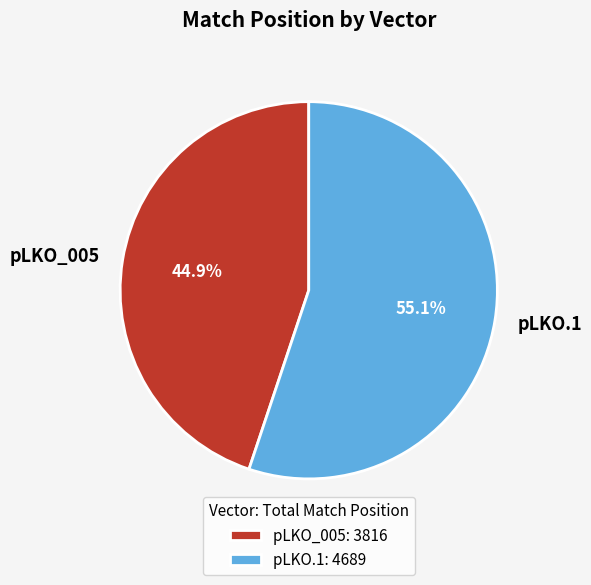

What percentage is NOT represented by pLKO_005?

55.1%